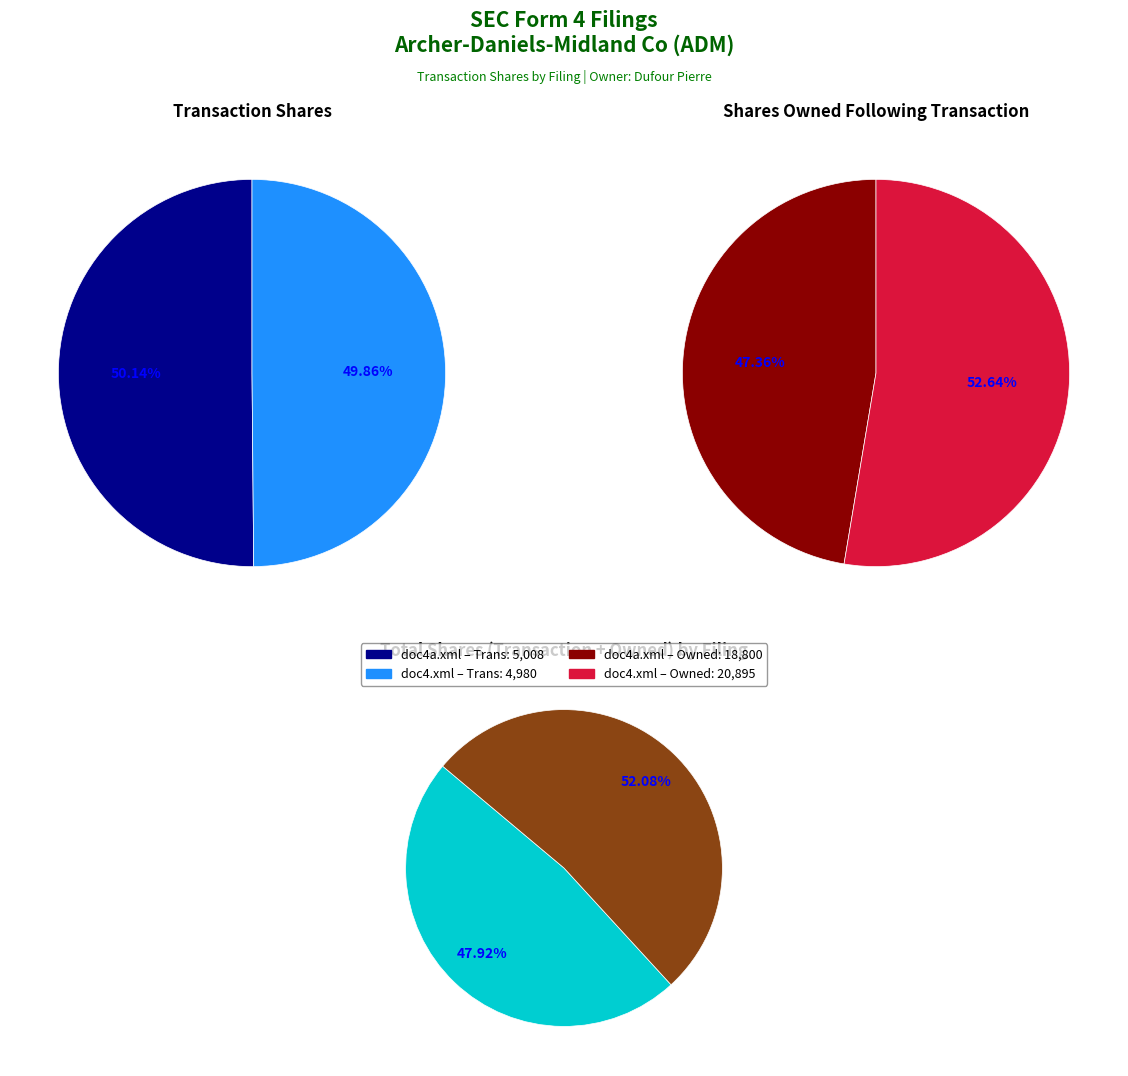

True or false: doc4a.xml accounts for 34% of the total.

False